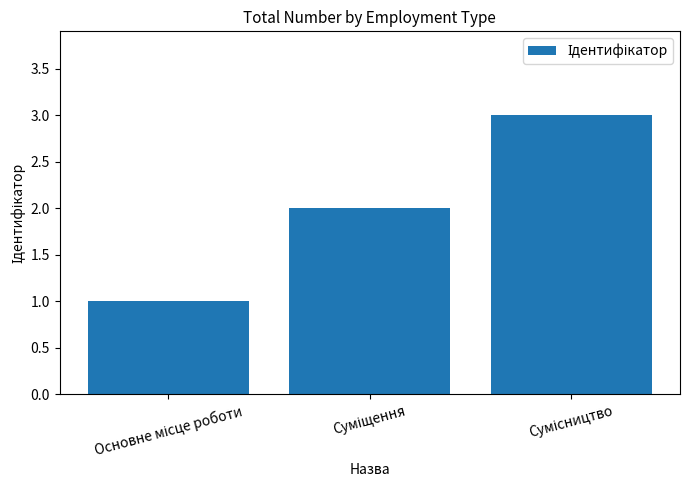

How many data points are less than 2?

1